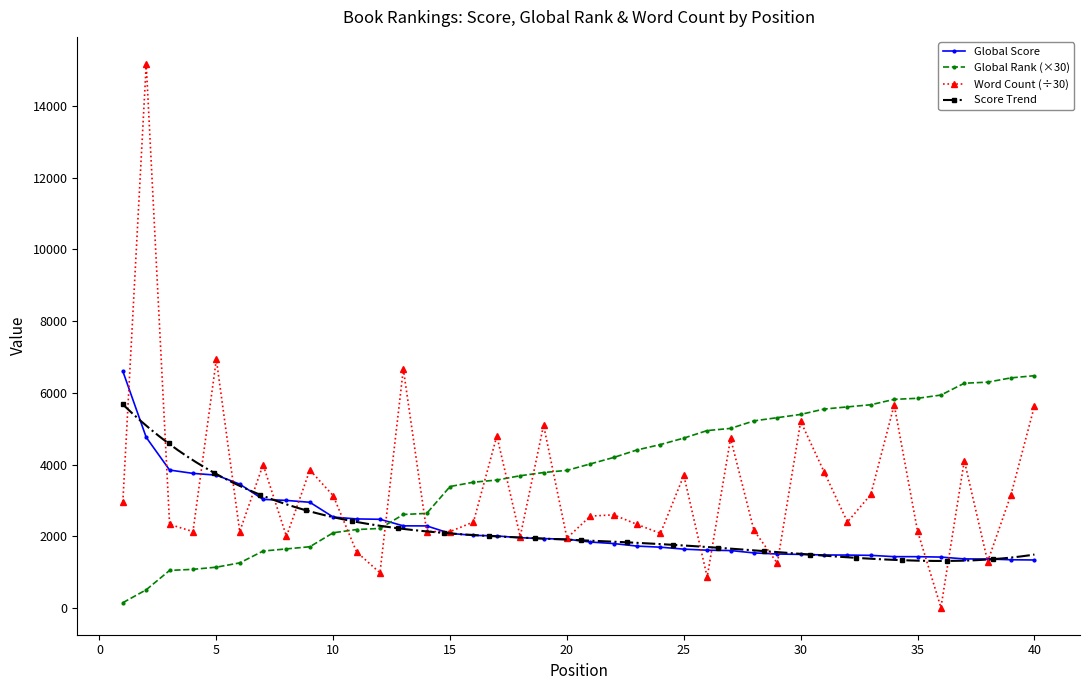

Reading left to right, extract all data points from this chart.

Global Score: 1=6603.0	2=4760.0	3=3849.0	4=3756.0	5=3707.0	6=3456.0	7=3031.0	8=3002.0	9=2950.0	10=2538.0	11=2486.0	12=2476.0	13=2293.0	14=2291.0	15=2082.0	16=2028.0	17=2011.0	18=1962.0	19=1937.0	20=1921.0	21=1841.0	22=1799.0	23=1728.0	24=1698.0	25=1643.0	26=1614.0	27=1604.0	28=1538.0	29=1507.0	30=1497.0	31=1481.0	32=1478.0	33=1470.0	34=1434.0	35=1433.0	36=1422.0	37=1371.0	38=1368.0	39=1347.0	40=1341.0
Global Rank: 1=150.0	2=510.0	3=1050.0	4=1080.0	5=1140.0	6=1260.0	7=1590.0	8=1650.0	9=1710.0	10=2100.0	11=2190.0	12=2220.0	13=2610.0	14=2640.0	15=3390.0	16=3510.0	17=3570.0	18=3690.0	19=3780.0	20=3840.0	21=4020.0	22=4200.0	23=4410.0	24=4560.0	25=4740.0	26=4950.0	27=5010.0	28=5220.0	29=5310.0	30=5400.0	31=5550.0	32=5610.0	33=5670.0	34=5820.0	35=5850.0	36=5940.0	37=6270.0	38=6300.0	39=6420.0	40=6480.0
Word Count: 1=2964.7	2=15170.8	3=2333.3	4=2133.3	5=6933.3	6=2133.3	7=4000.0	8=1998.7	9=3850.0	10=3133.3	11=1565.7	12=983.3	13=6666.7	14=2133.3	15=2133.3	16=2400.0	17=4800.0	18=1995.3	19=5100.0	20=1950.0	21=2564.8	22=2600.0	23=2333.3	24=2083.3	25=3700.8	26=866.7	27=4733.3	28=2166.7	29=1250.0	30=5205.1	31=3800.0	32=2400.0	33=3167.4	34=5666.7	35=2143.7	36=14.5	37=4112.6	38=1295.6	39=3166.7	40=5633.3